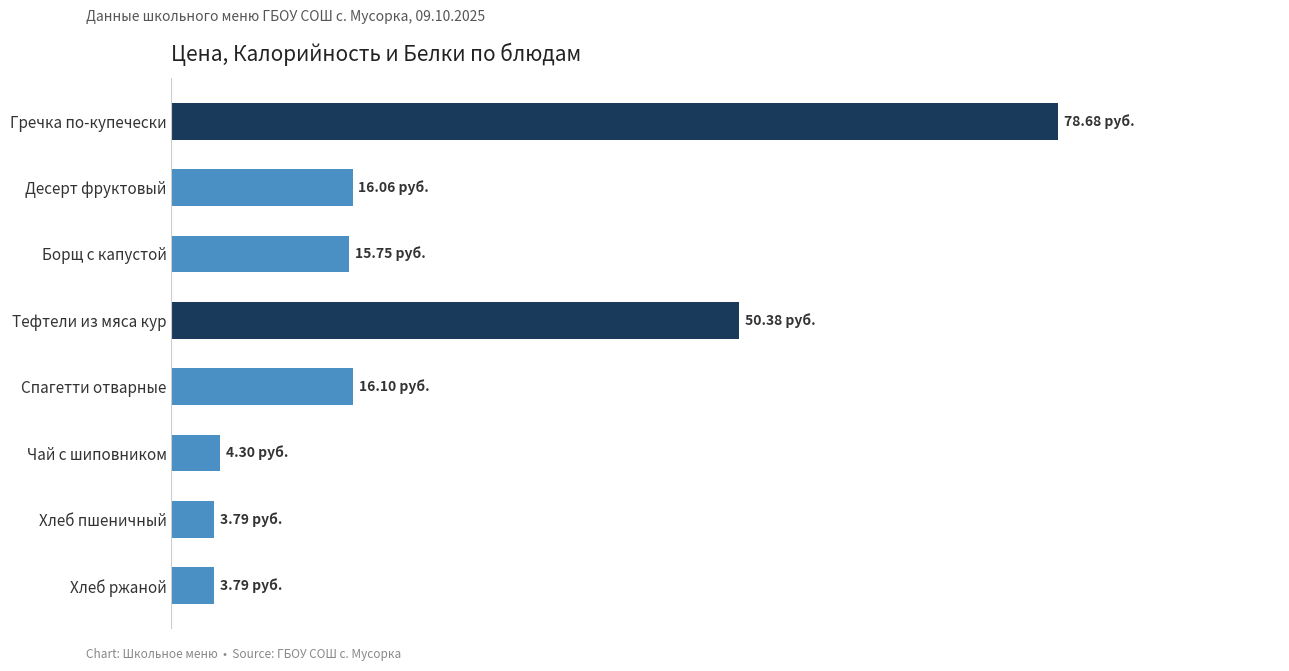

Are the bars horizontal?

Yes